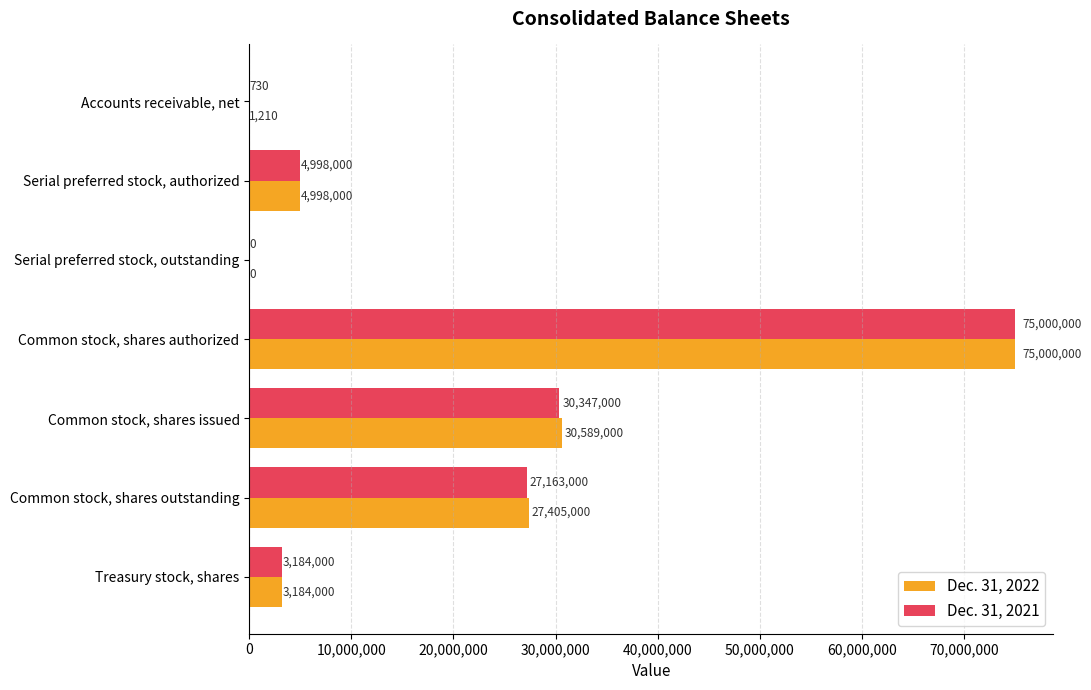

Read the Dec. 31, 2021 value at Treasury stock, shares.

3184000